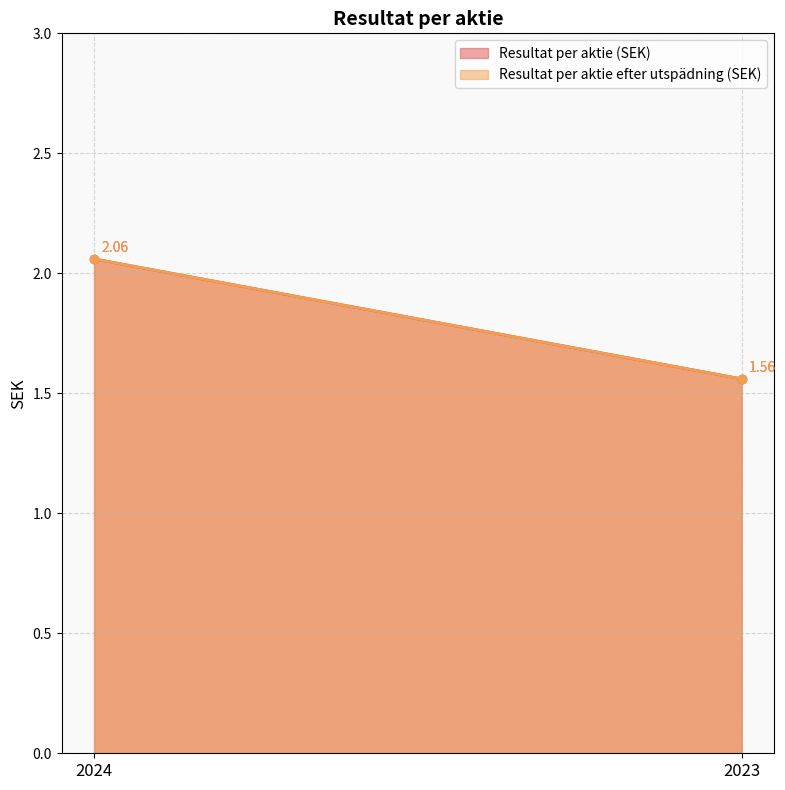

Count the Resultat per aktie (SEK) values in the range 1 to 2.

1